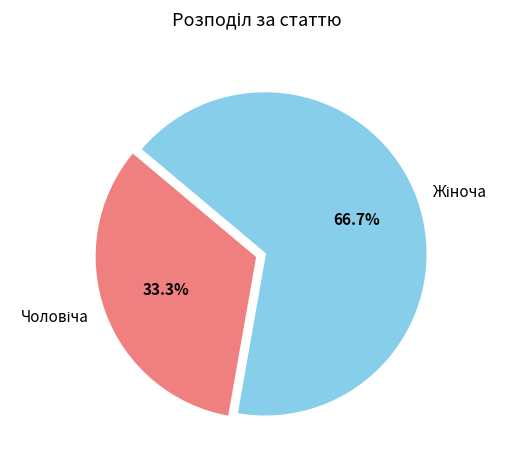

Is there any slice that represents more than half of the pie?

Yes